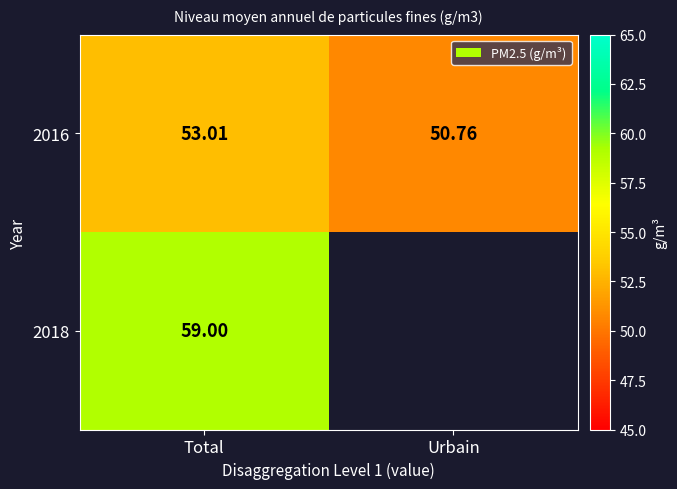

The 2016 series shows 53.0 at Total. True or false?

True